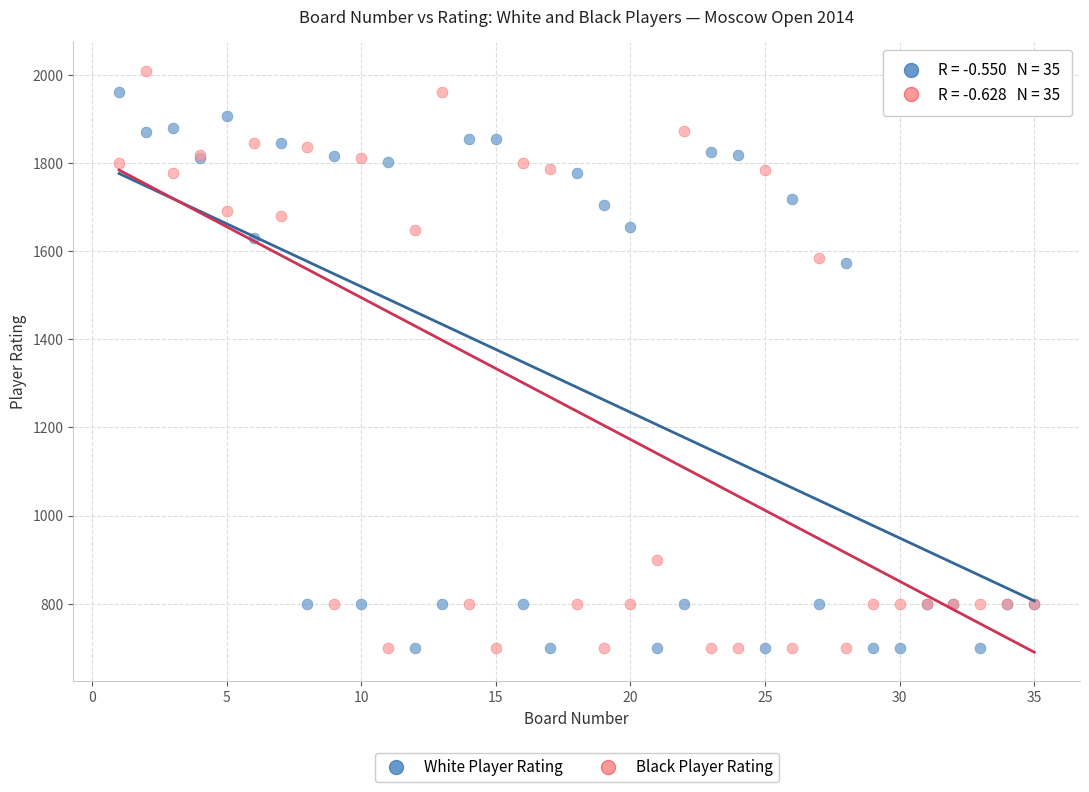

Which series reaches the maximum Y coordinate?

Black Player Rating